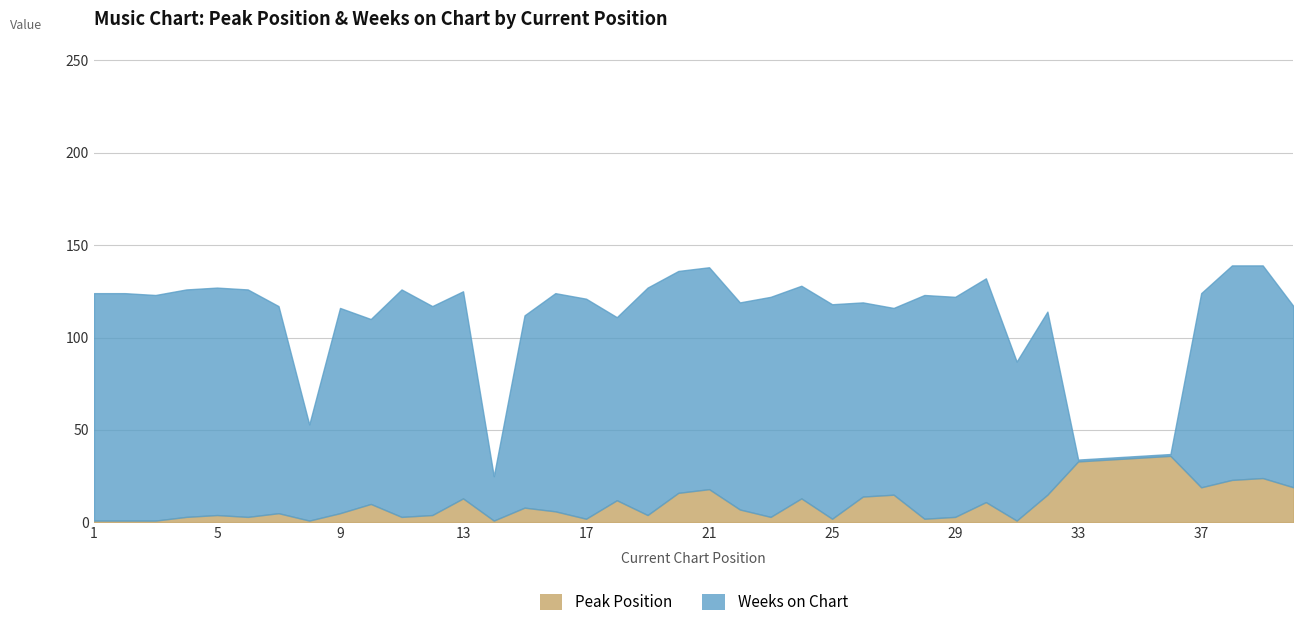

At which category does Peak Position reach its first local peak?

5